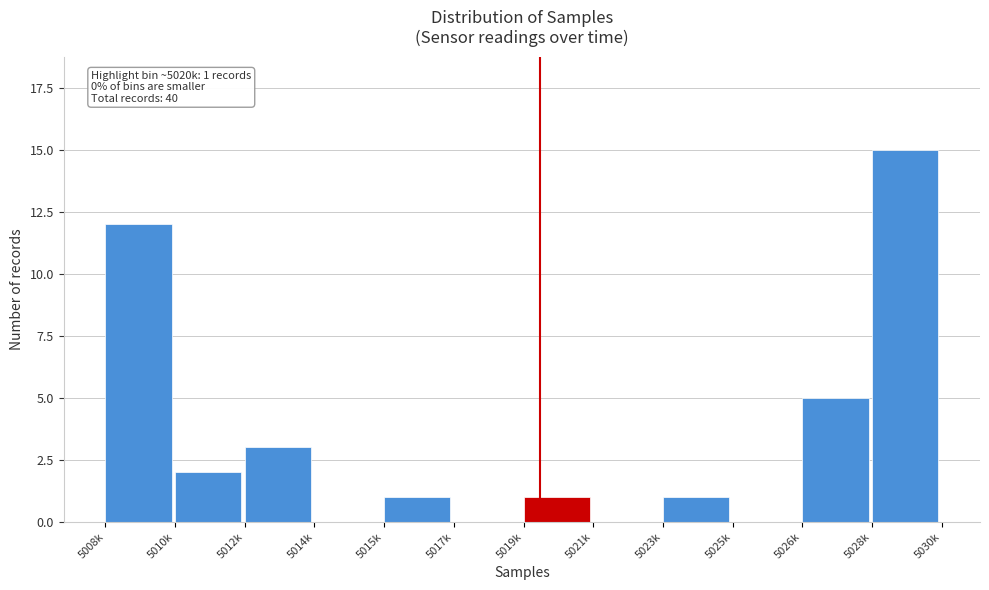

Reading left to right, list all the values displayed in this chart.

5008k=12	5010k=2	5012k=3	5014k=0	5015k=1	5017k=0	5019k=1	5021k=0	5023k=1	5025k=0	5026k=5	5028k=15